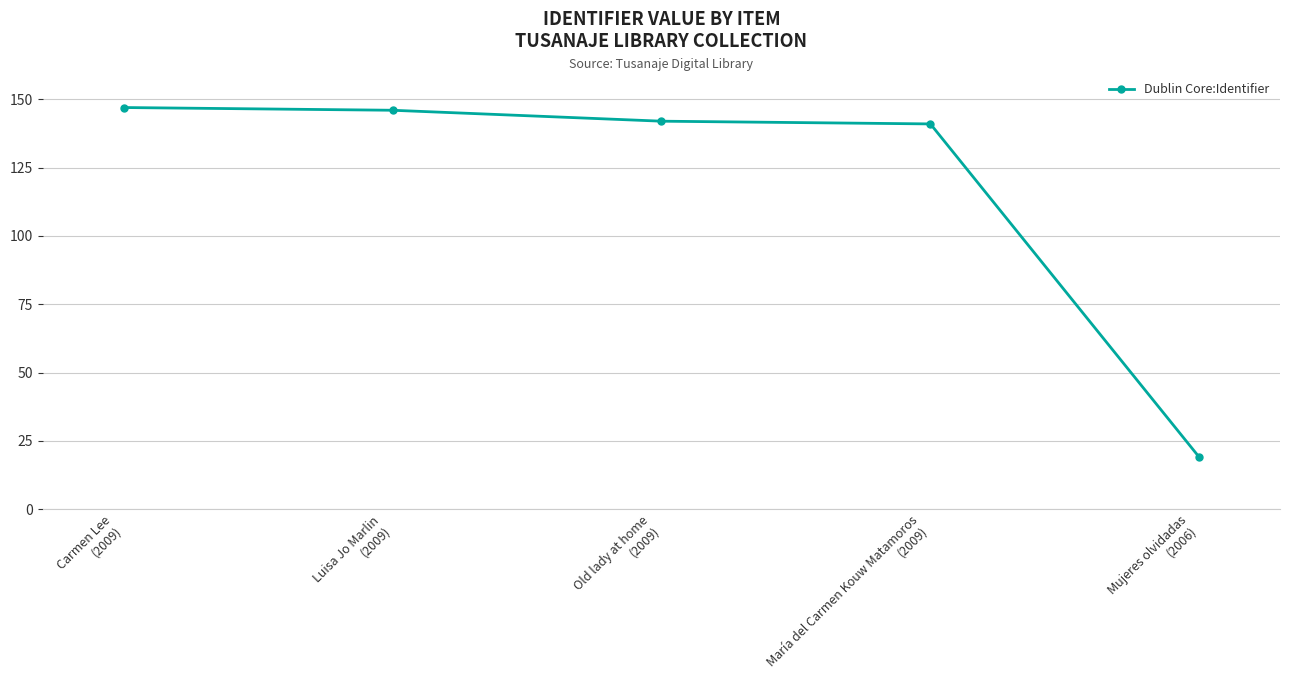

What is the label of the 5th point from the left?

Mujeres olvidadas
(2006)